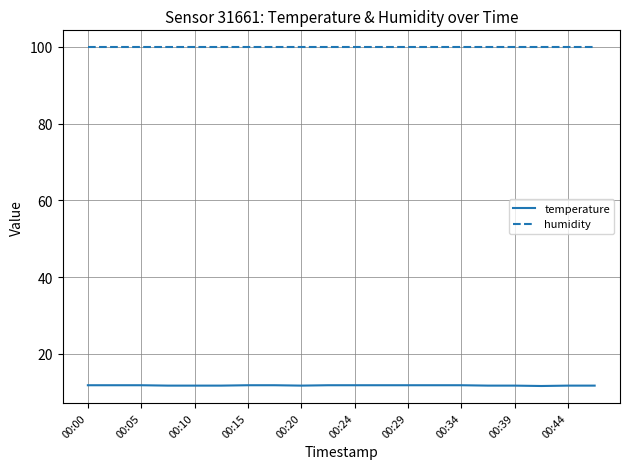

True or false: humidity and temperature intersect in this chart.

False